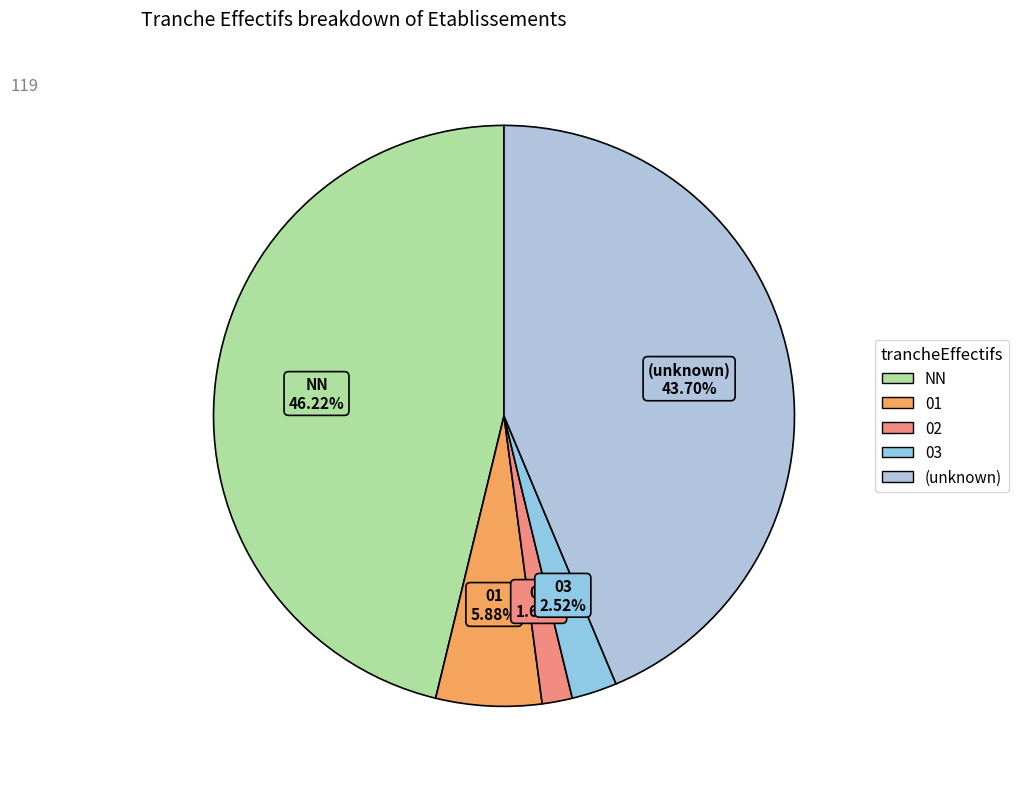

To the nearest percent, what is the difference between the largest and smallest slice percentages?

45%